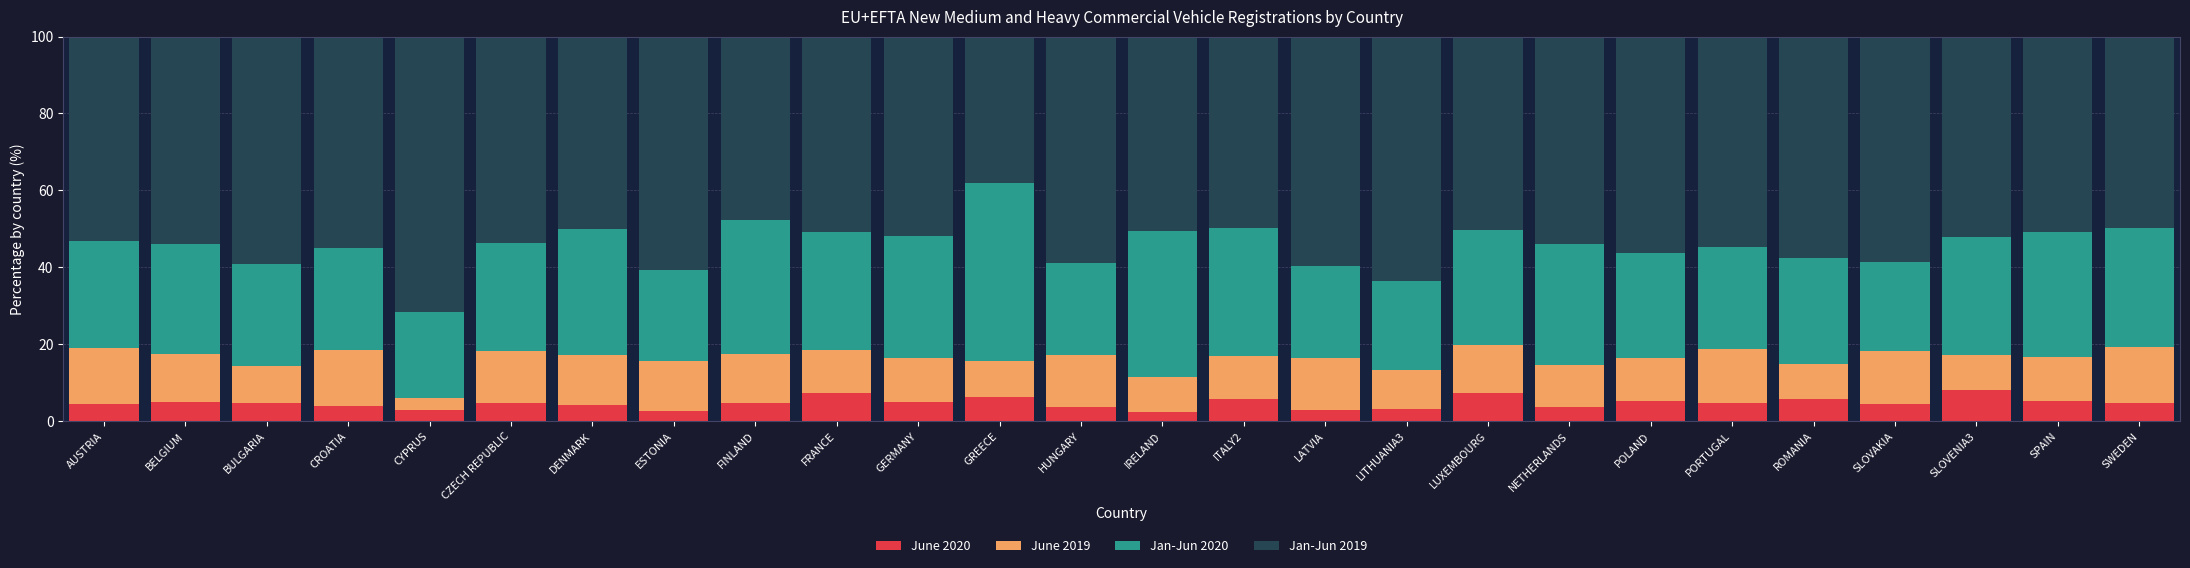

What is the lowest value of the June 2020 series?

2.3